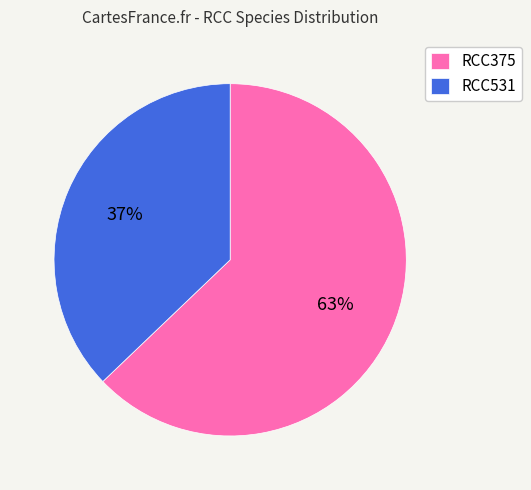

How many slices are in this pie chart?

2